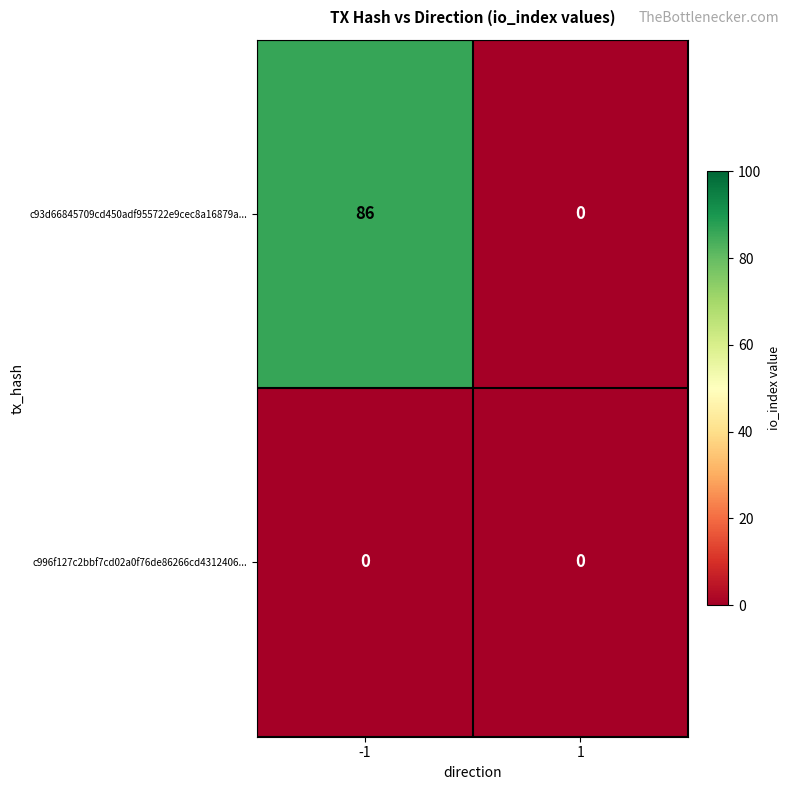

True or false: c93d66845709cd450adf955722e9cec8a16879a... has a value of 86 at -1.

True